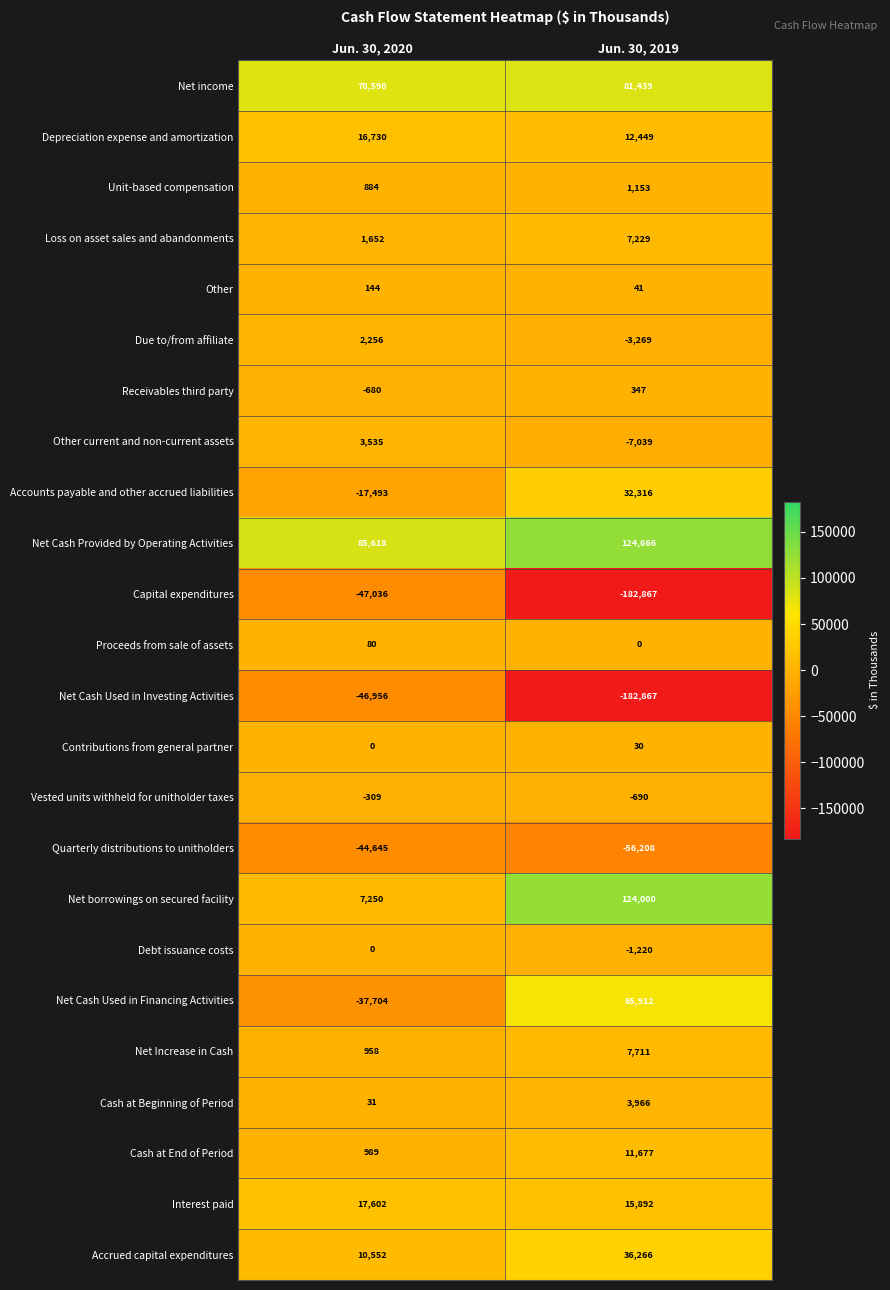

The Proceeds from sale of assets series shows 80 at Jun. 30, 2020. True or false?

True